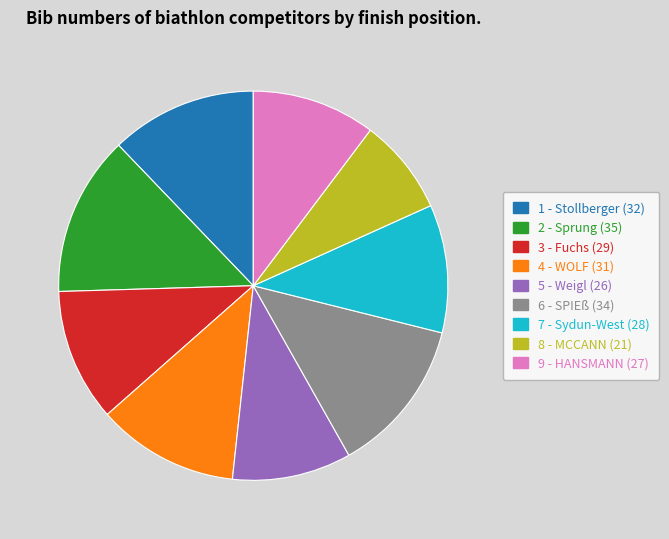

Is there a majority slice in this chart?

No